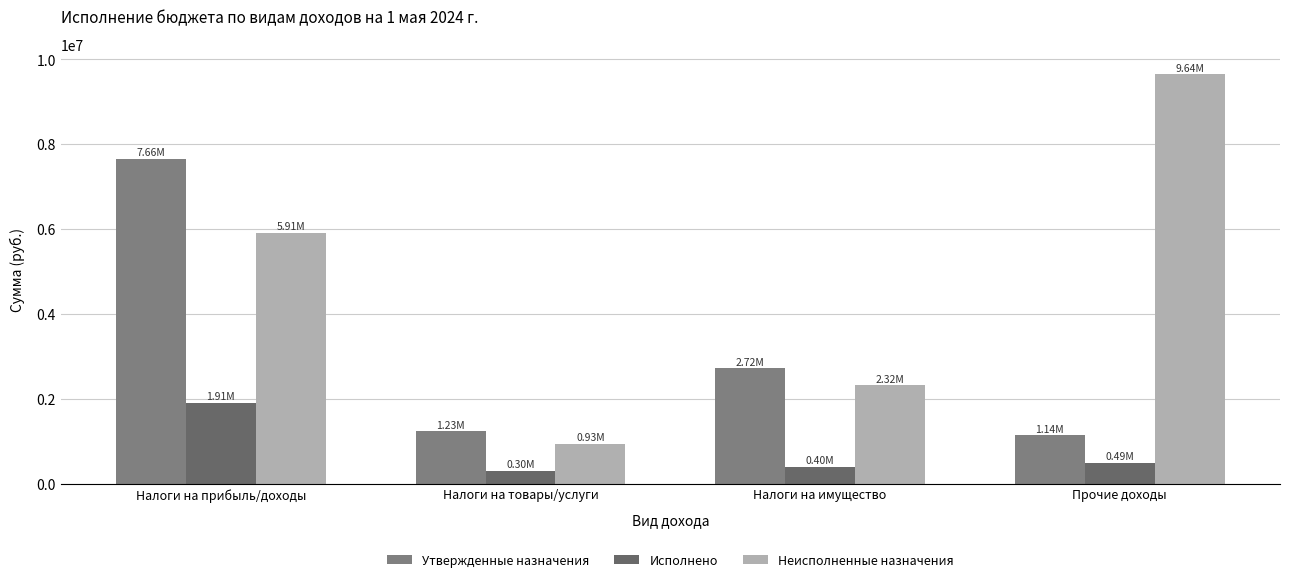

At which category does the chart reach its peak across all series?

Прочие доходы